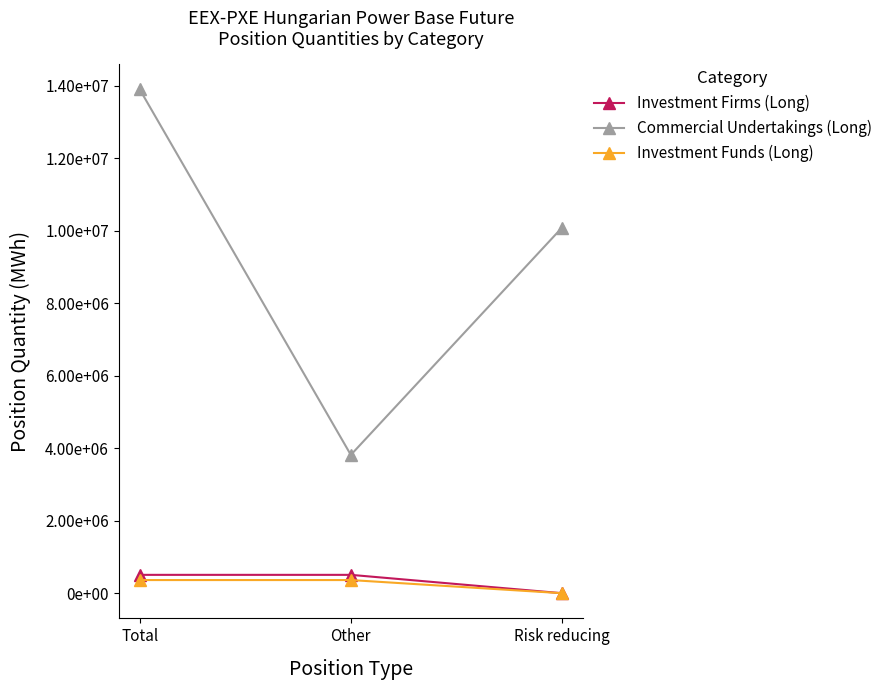

What is the total value across all series at Other?

4683399